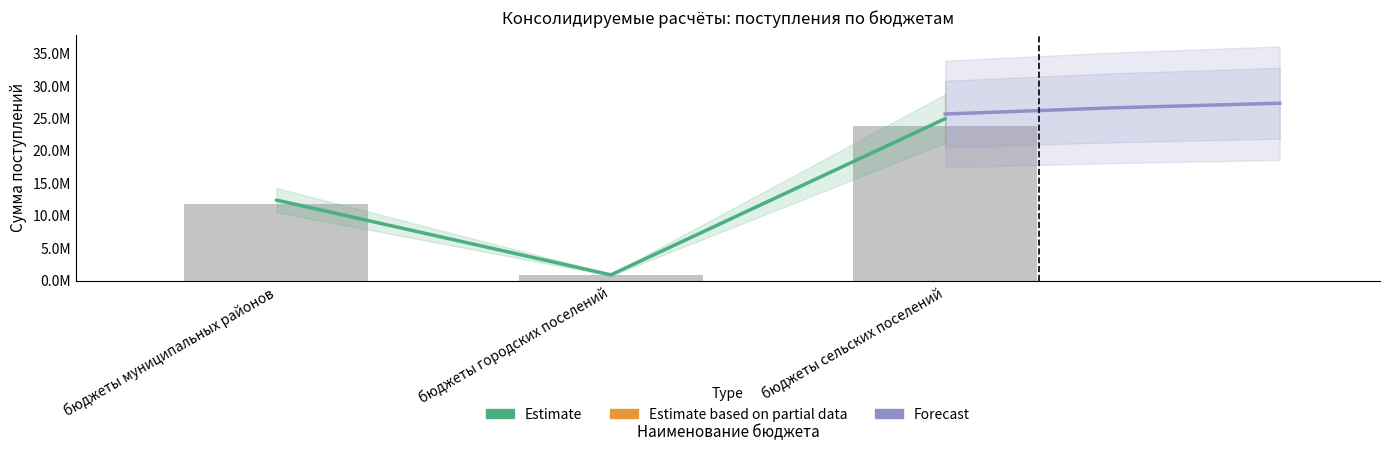

Rank the series by their maximum value, from highest to lowest.

Forecast, Estimate, Поступления по бюджетам